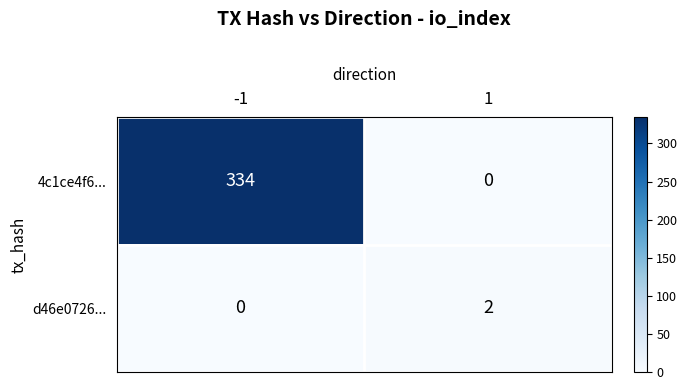

At how many categories does at least one series exceed 308?

1